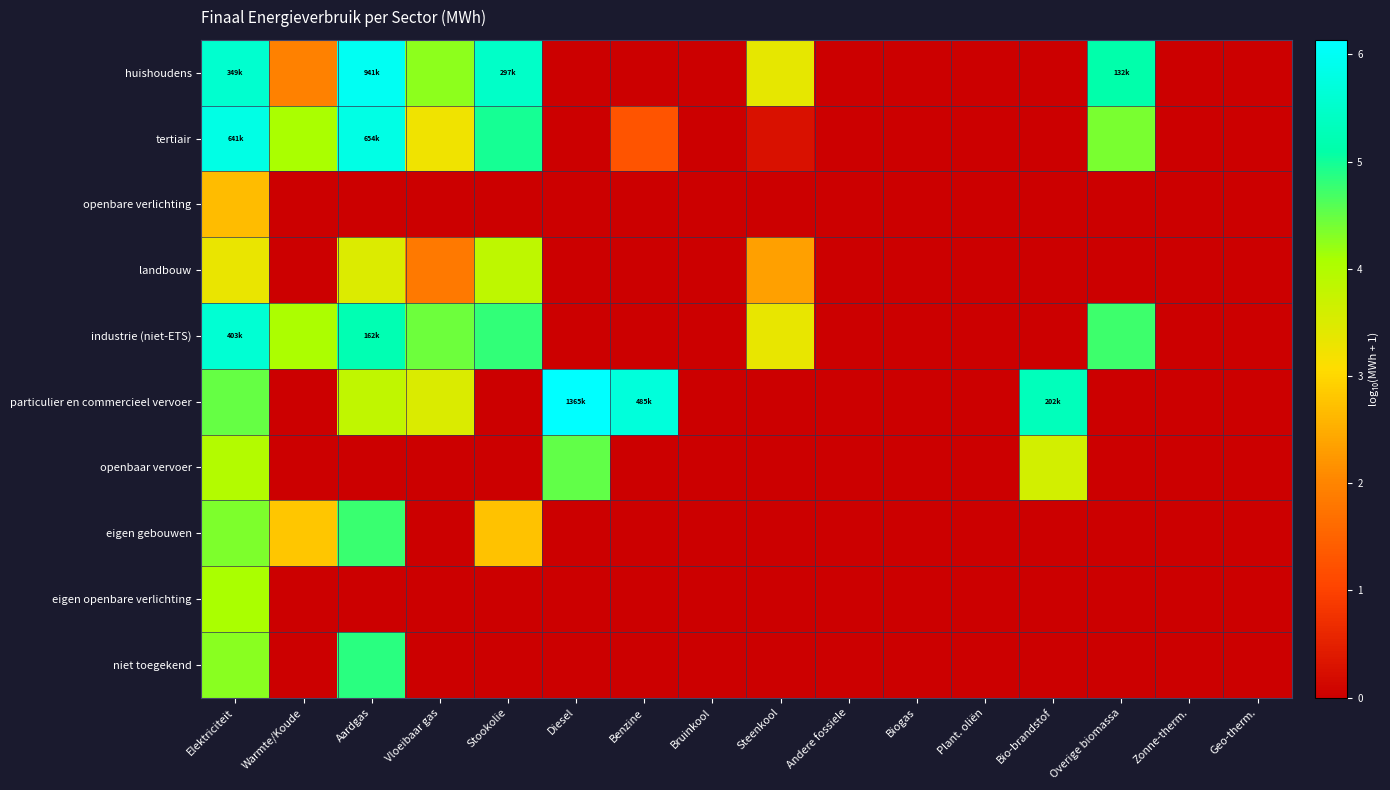

Reading left to right, what are all the values shown in this chart?

huishoudens: Elektriciteit=5.5	Warmte/Koude=1.9	Aardgas=6.0	Vloeibaar gas=4.3	Stookolie=5.5	Diesel=0.0	Benzine=0.0	Bruinkool=0.0	Steenkool=3.4	Andere fossiele=0.0	Biogas=0.0	Plant. oliën=0.0	Bio-brandstof=0.0	Overige biomassa=5.1	Zonne-therm.=0.0	Geo-therm.=0.0
tertiair: Elektriciteit=5.8	Warmte/Koude=4.1	Aardgas=5.8	Vloeibaar gas=3.3	Stookolie=5.0	Diesel=0.0	Benzine=1.3	Bruinkool=0.0	Steenkool=0.3	Andere fossiele=0.0	Biogas=0.0	Plant. oliën=0.0	Bio-brandstof=0.0	Overige biomassa=4.4	Zonne-therm.=0.0	Geo-therm.=0.0
openbare verlichting: Elektriciteit=2.7	Warmte/Koude=0.0	Aardgas=0.0	Vloeibaar gas=0.0	Stookolie=0.0	Diesel=0.0	Benzine=0.0	Bruinkool=0.0	Steenkool=0.0	Andere fossiele=0.0	Biogas=0.0	Plant. oliën=0.0	Bio-brandstof=0.0	Overige biomassa=0.0	Zonne-therm.=0.0	Geo-therm.=0.0
landbouw: Elektriciteit=3.3	Warmte/Koude=0.0	Aardgas=3.5	Vloeibaar gas=1.8	Stookolie=3.8	Diesel=0.0	Benzine=0.0	Bruinkool=0.0	Steenkool=2.3	Andere fossiele=0.0	Biogas=0.0	Plant. oliën=0.0	Bio-brandstof=0.0	Overige biomassa=0.0	Zonne-therm.=0.0	Geo-therm.=0.0
industrie (niet-ETS): Elektriciteit=5.6	Warmte/Koude=4.1	Aardgas=5.2	Vloeibaar gas=4.4	Stookolie=4.8	Diesel=0.0	Benzine=0.0	Bruinkool=0.0	Steenkool=3.4	Andere fossiele=0.0	Biogas=0.0	Plant. oliën=0.0	Bio-brandstof=0.0	Overige biomassa=4.7	Zonne-therm.=0.0	Geo-therm.=0.0
particulier en commercieel vervoer: Elektriciteit=4.5	Warmte/Koude=0.0	Aardgas=3.8	Vloeibaar gas=3.5	Stookolie=0.0	Diesel=6.1	Benzine=5.7	Bruinkool=0.0	Steenkool=0.0	Andere fossiele=0.0	Biogas=0.0	Plant. oliën=0.0	Bio-brandstof=5.3	Overige biomassa=0.0	Zonne-therm.=0.0	Geo-therm.=0.0
openbaar vervoer: Elektriciteit=4.0	Warmte/Koude=0.0	Aardgas=0.0	Vloeibaar gas=0.0	Stookolie=0.0	Diesel=4.5	Benzine=0.0	Bruinkool=0.0	Steenkool=0.0	Andere fossiele=0.0	Biogas=0.0	Plant. oliën=0.0	Bio-brandstof=3.6	Overige biomassa=0.0	Zonne-therm.=0.0	Geo-therm.=0.0
eigen gebouwen: Elektriciteit=4.3	Warmte/Koude=2.8	Aardgas=4.7	Vloeibaar gas=0.0	Stookolie=2.7	Diesel=0.0	Benzine=0.0	Bruinkool=0.0	Steenkool=0.0	Andere fossiele=0.0	Biogas=0.0	Plant. oliën=0.0	Bio-brandstof=0.0	Overige biomassa=0.0	Zonne-therm.=0.0	Geo-therm.=0.0
eigen openbare verlichting: Elektriciteit=4.1	Warmte/Koude=0.0	Aardgas=0.0	Vloeibaar gas=0.0	Stookolie=0.0	Diesel=0.0	Benzine=0.0	Bruinkool=0.0	Steenkool=0.0	Andere fossiele=0.0	Biogas=0.0	Plant. oliën=0.0	Bio-brandstof=0.0	Overige biomassa=0.0	Zonne-therm.=0.0	Geo-therm.=0.0
niet toegekend: Elektriciteit=4.3	Warmte/Koude=0.0	Aardgas=4.9	Vloeibaar gas=0.0	Stookolie=0.0	Diesel=0.0	Benzine=0.0	Bruinkool=0.0	Steenkool=0.0	Andere fossiele=0.0	Biogas=0.0	Plant. oliën=0.0	Bio-brandstof=0.0	Overige biomassa=0.0	Zonne-therm.=0.0	Geo-therm.=0.0